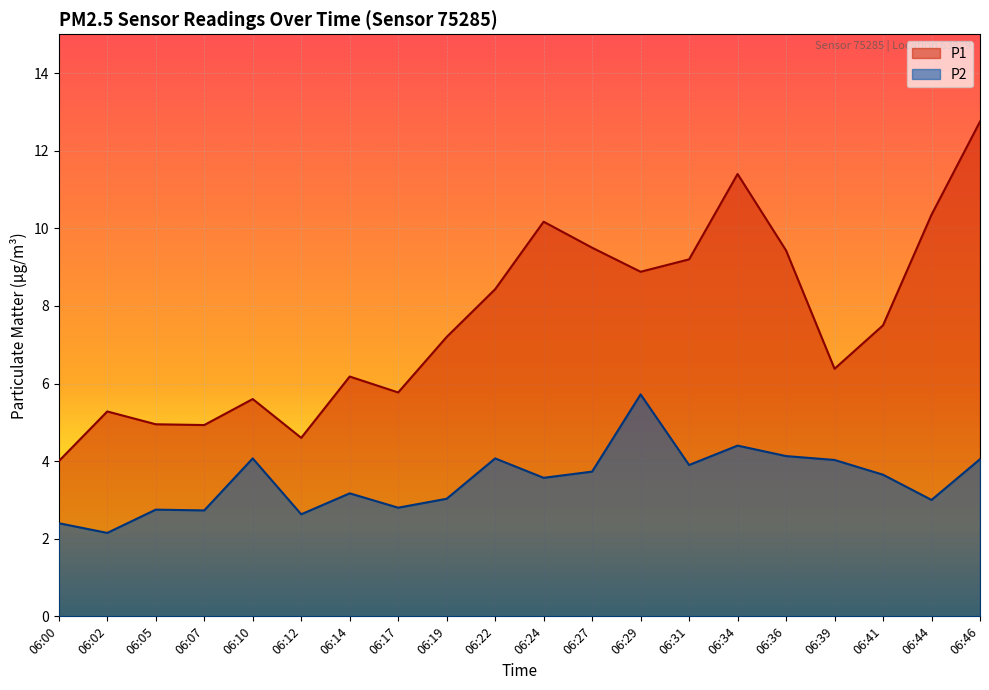

Is it true that P2 equals 2.7 at 06:07?

True